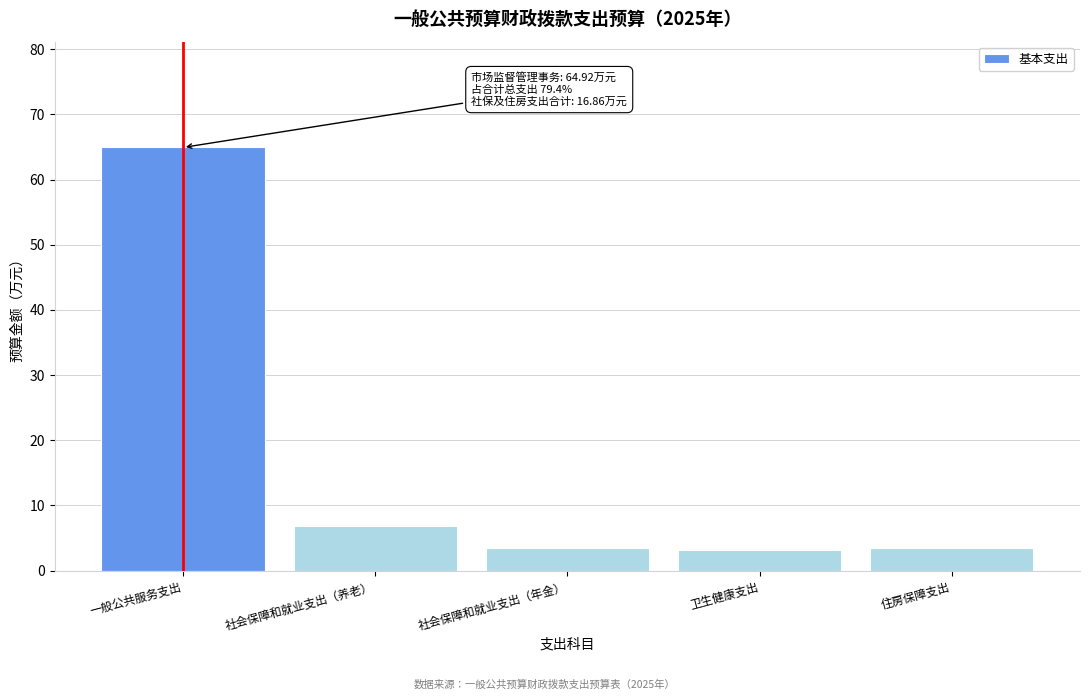

What is the greatest value displayed?

64.9